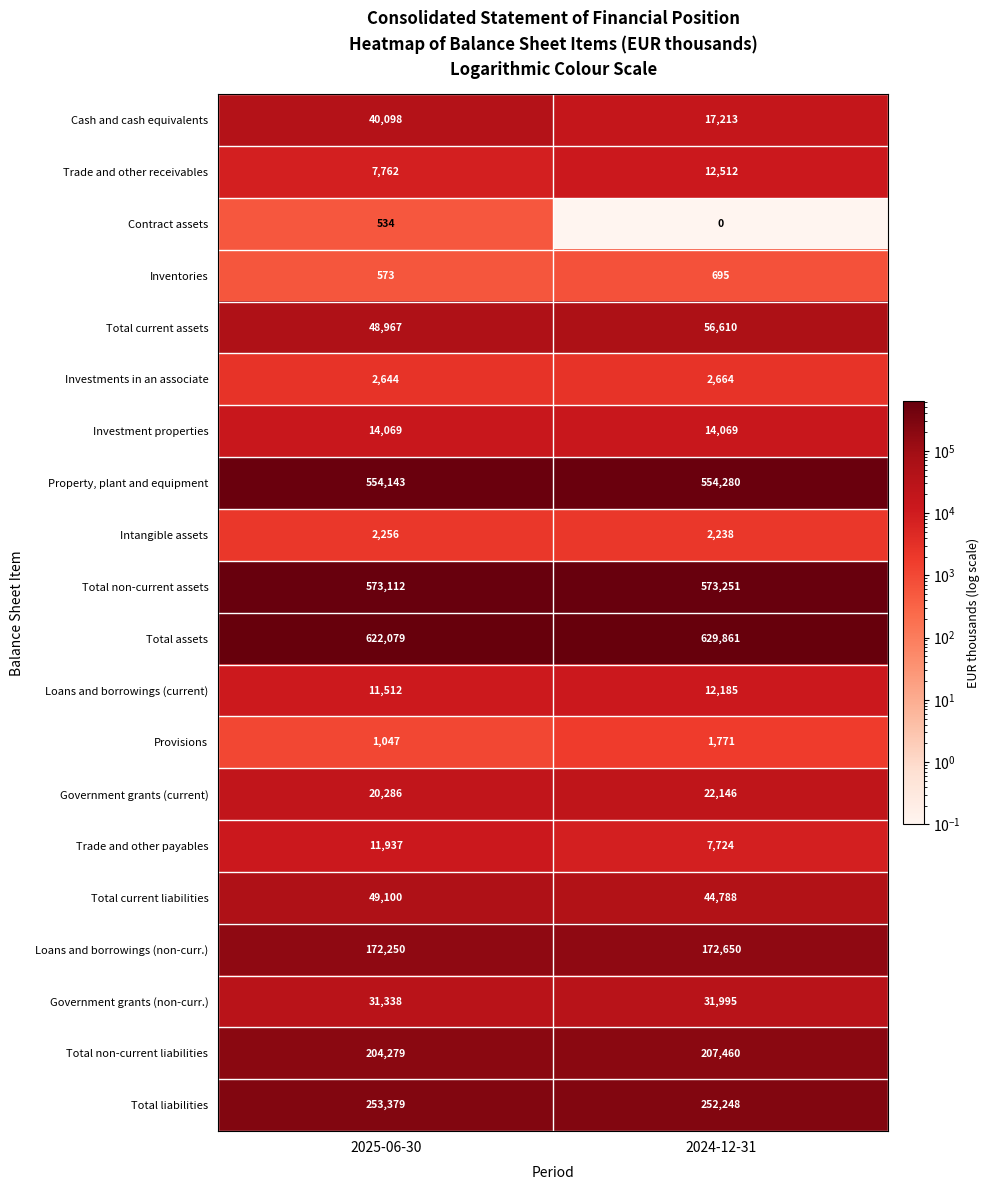

What is the total value across all series at 2025-06-30?

2621365